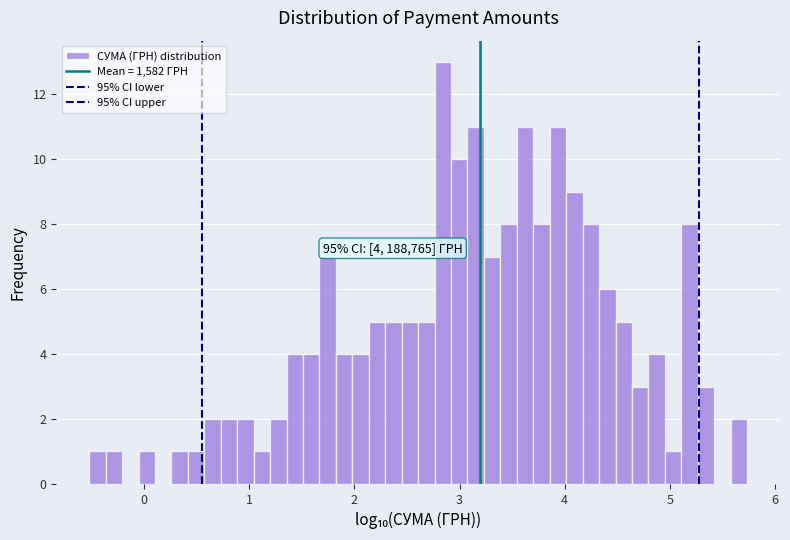

Around what value on the x-axis is the tallest bar? Give the approximate position of its centre, as read against the axis.

2.8